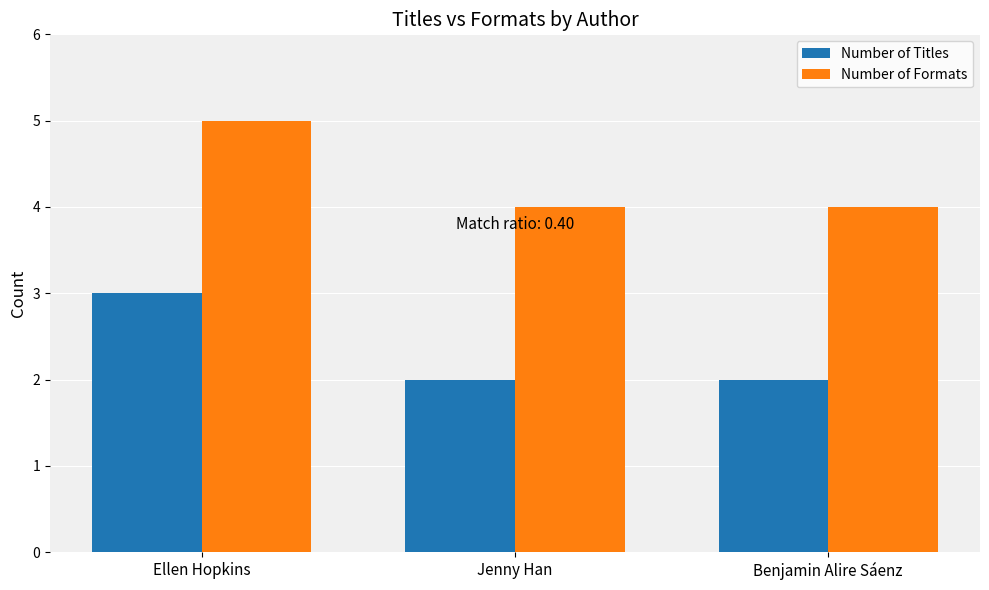

List the series in order of their peak value, lowest first.

Number of Titles, Number of Formats